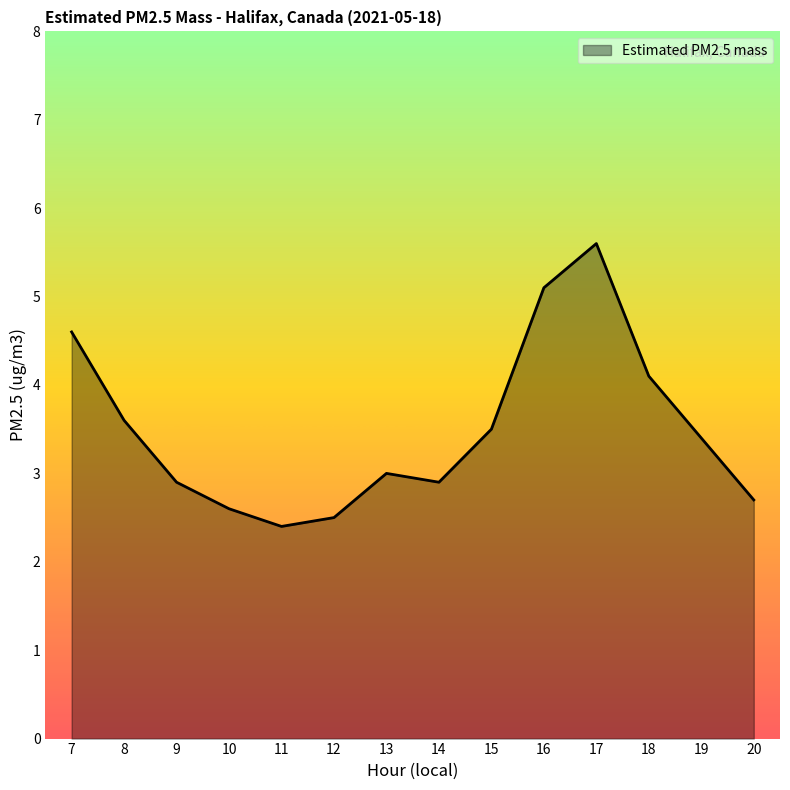

At which label does the data first exceed 3?

7